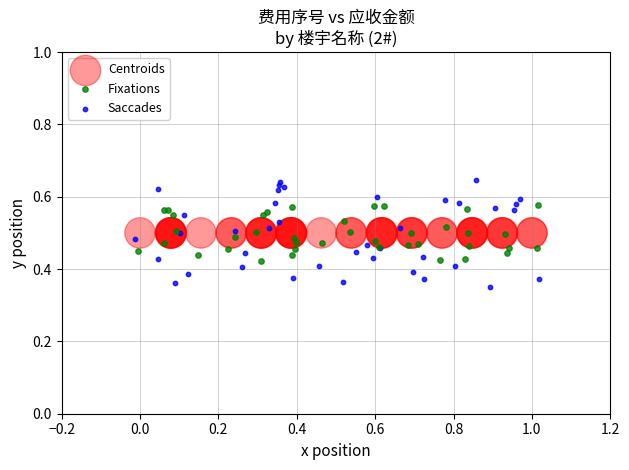

Which series contains the lowest Y value?

Saccades